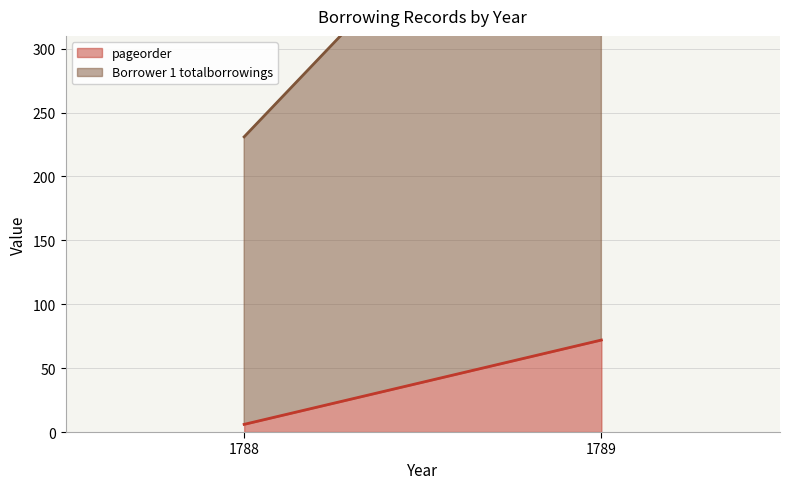

Is it true that pageorder equals 4 at 1788?

False